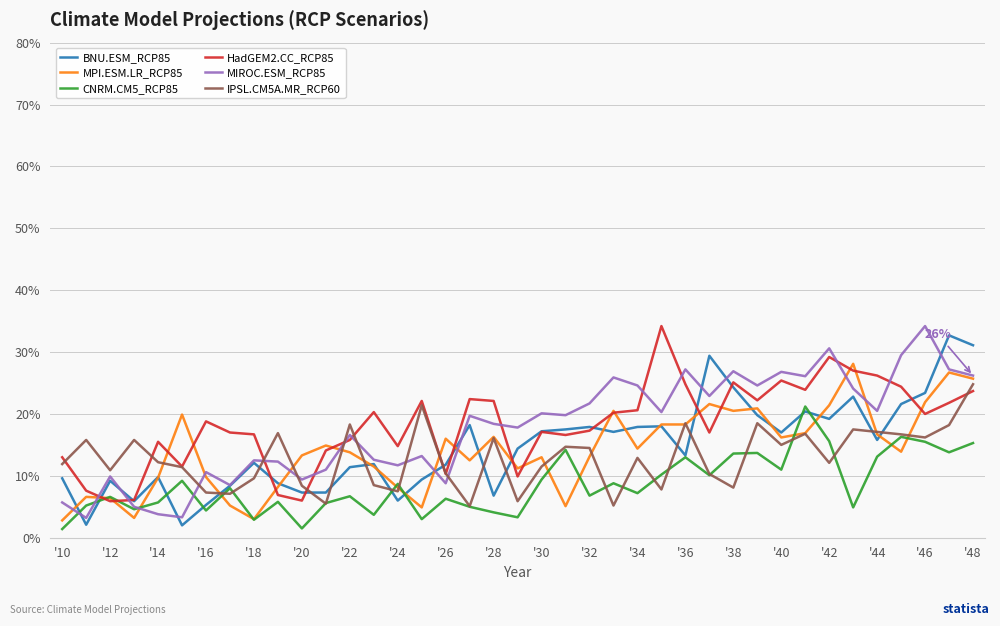

How many lines are shown in the chart?

6